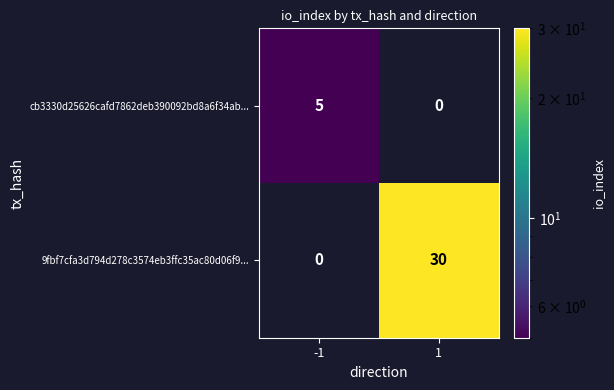

True or false: cb3330d25626cafd7862deb390092bd8a6f34ab... has a value of 8 at -1.

False